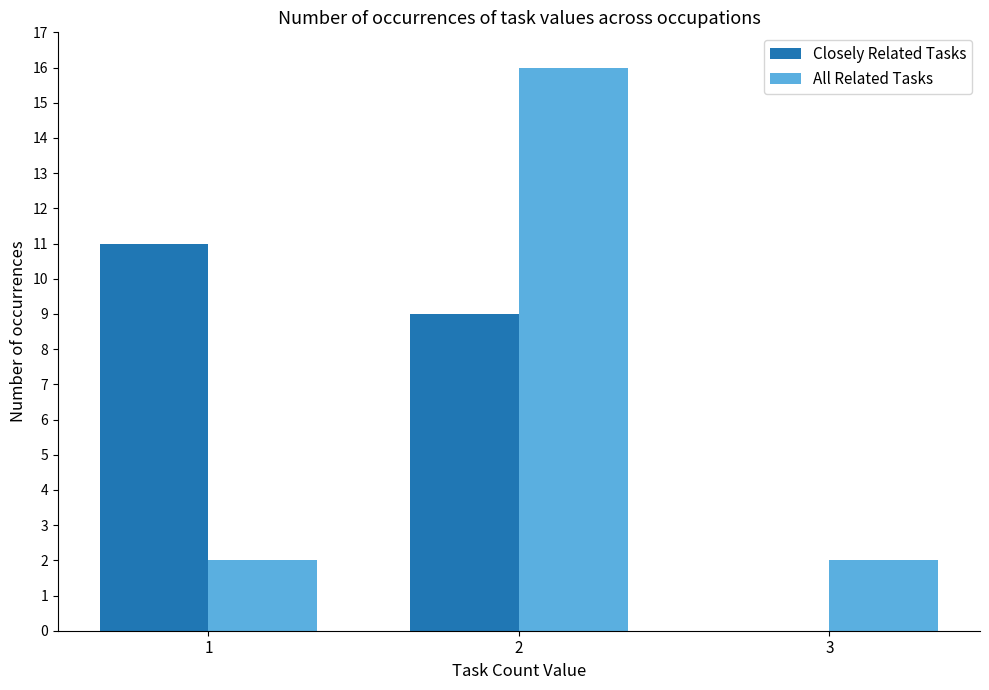

Between 2 and 3, which series saw the biggest shift?

All Related Tasks